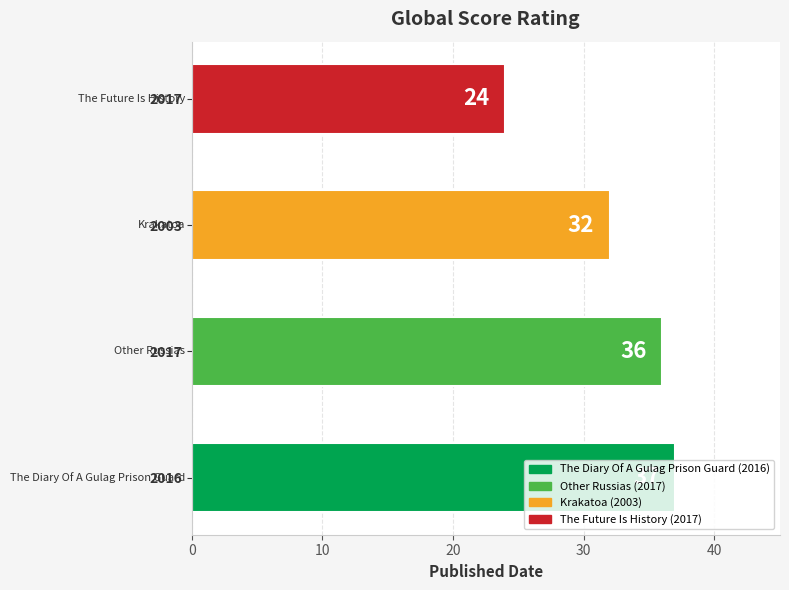

What is the change in value from 2003 to 2017?

-8